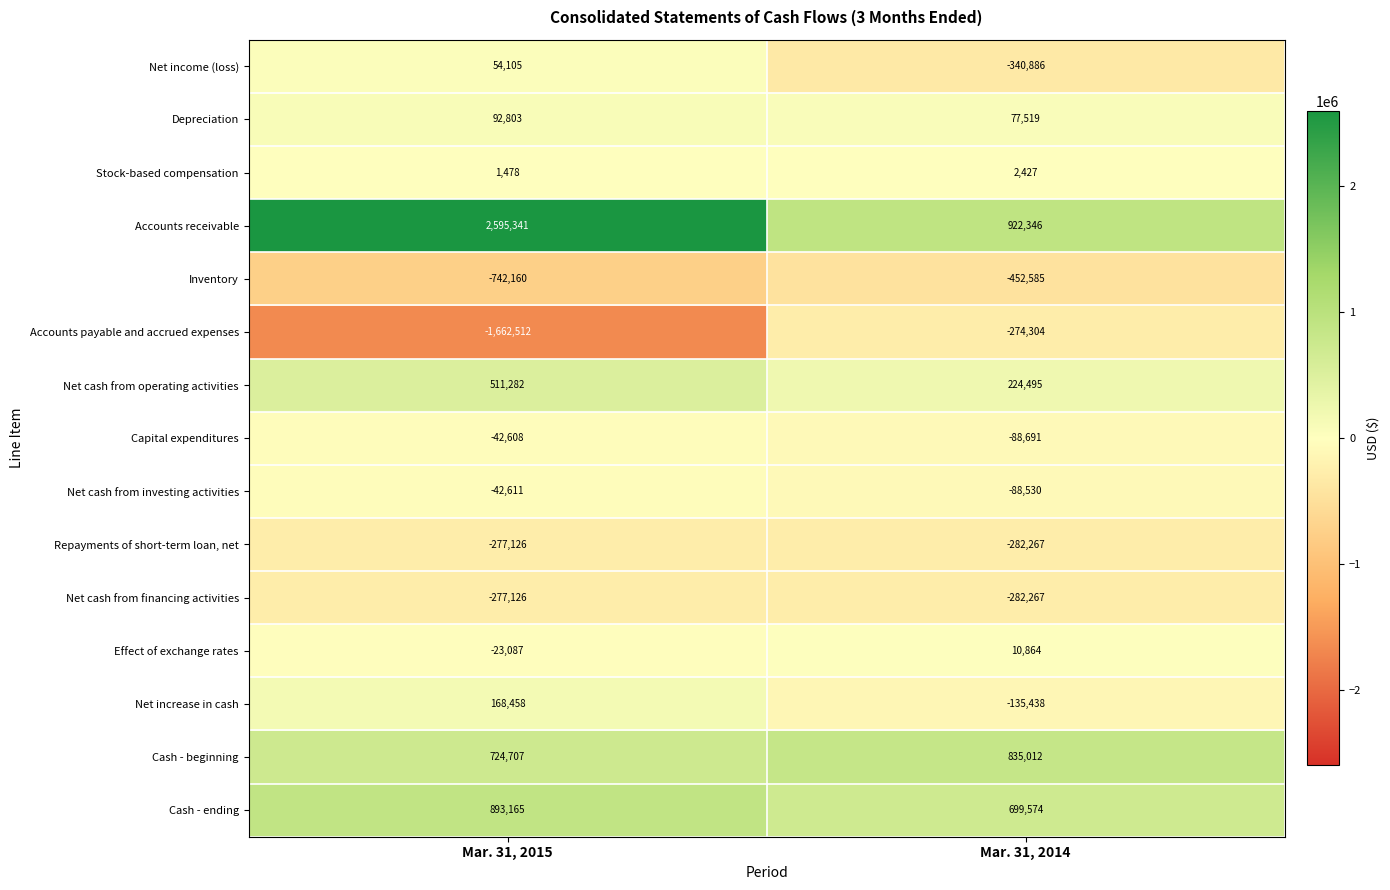

What is the difference between the highest and lowest values at Mar. 31, 2015?

4257853